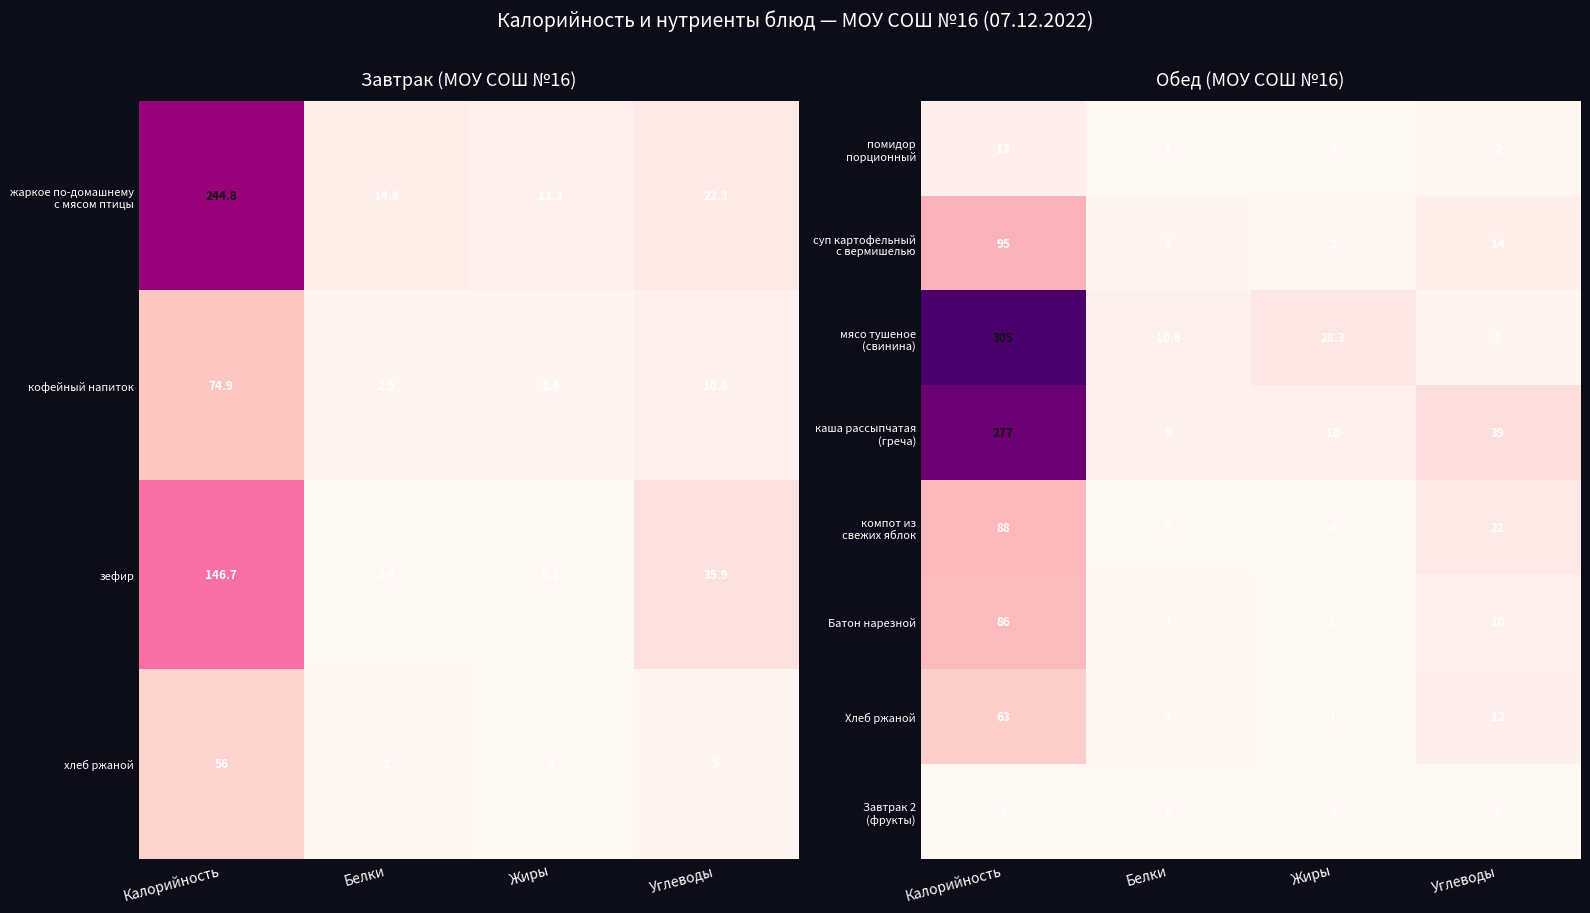

The зефир series shows 21.5 at Углеводы. True or false?

False